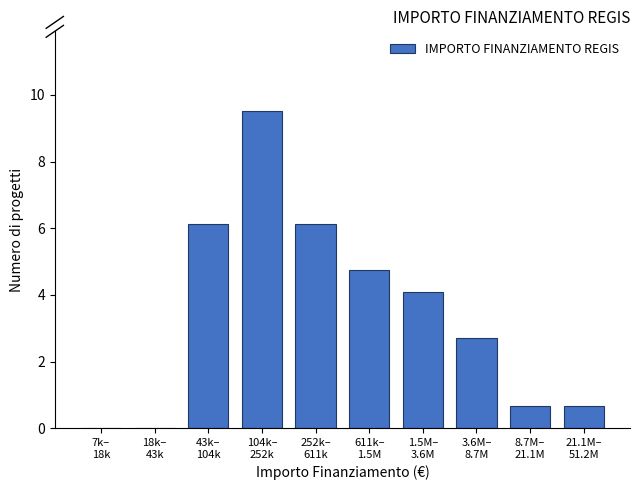

What is the maximum value shown in the chart?

9.5